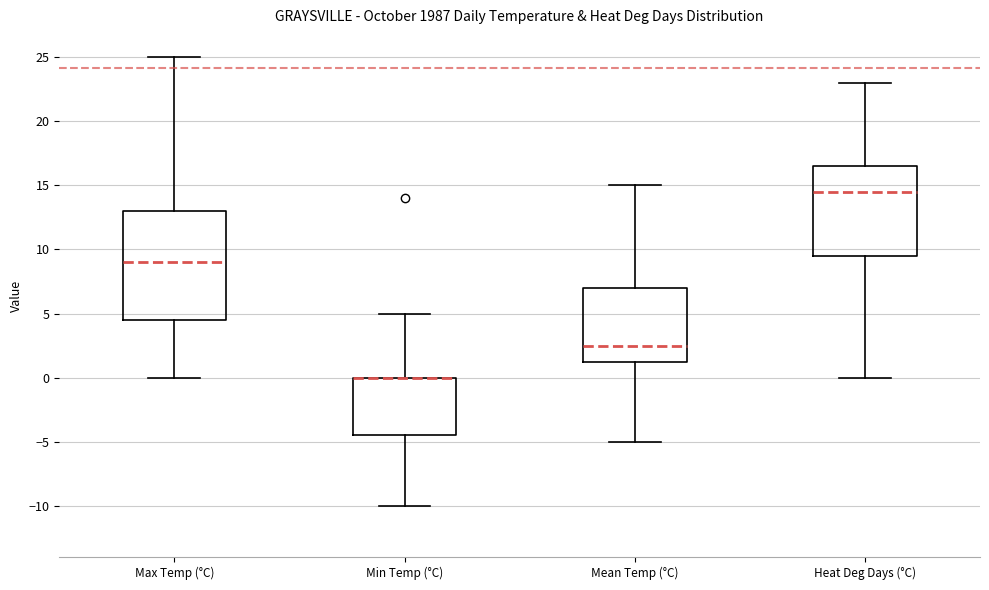

Comparing the boxes themselves (not the whiskers), which one is the tallest?

Max Temp (°C)